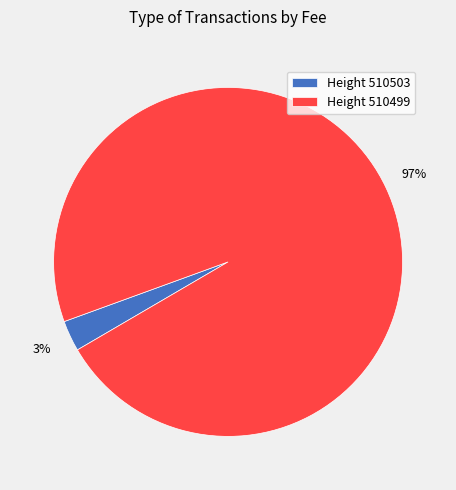

How many slices are in this pie chart?

2